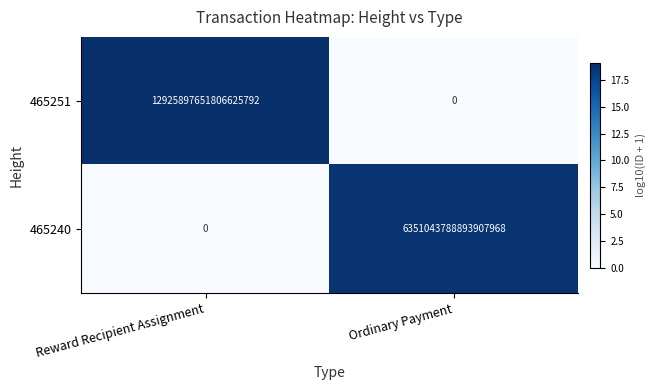

Rank the series by their maximum value, from lowest to highest.

465240, 465251